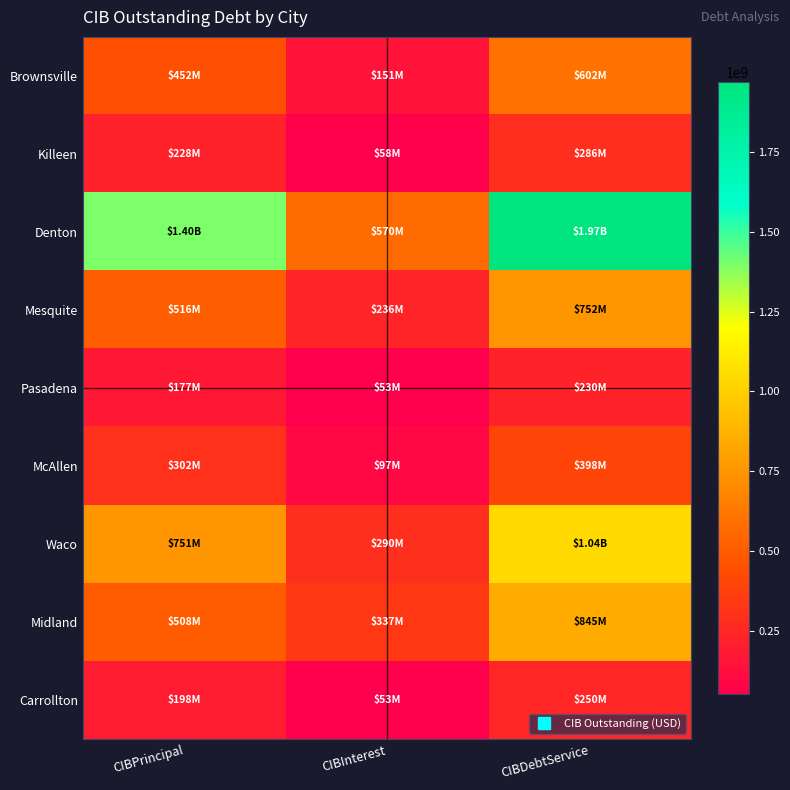

Reading left to right, extract all data points from this chart.

Brownsville: CIBPrincipal=451897000.0	CIBInterest=150516124.6	CIBDebtService=602413124.6
Killeen: CIBPrincipal=228390000.0	CIBInterest=57954687.1	CIBDebtService=286344687.1
Denton: CIBPrincipal=1398340000.0	CIBInterest=570176472.4	CIBDebtService=1968516472.4
Mesquite: CIBPrincipal=515934000.0	CIBInterest=236154375.7	CIBDebtService=752088375.7
Pasadena: CIBPrincipal=177030000.0	CIBInterest=52774040.7	CIBDebtService=229804040.7
McAllen: CIBPrincipal=301620000.0	CIBInterest=96690992.3	CIBDebtService=398310992.3
Waco: CIBPrincipal=751460000.0	CIBInterest=289802600.9	CIBDebtService=1041262600.9
Midland: CIBPrincipal=507965000.0	CIBInterest=337376216.8	CIBDebtService=845341216.8
Carrollton: CIBPrincipal=197575000.0	CIBInterest=52626432.6	CIBDebtService=250201432.6